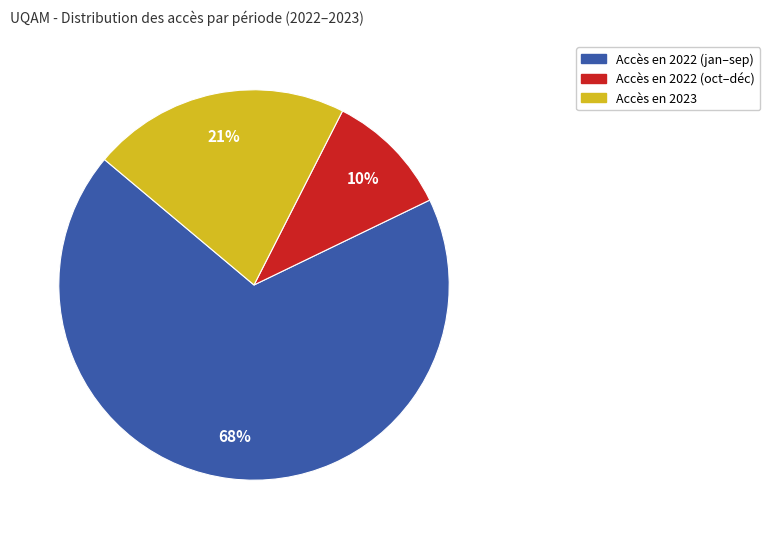

What is the largest slice in the pie chart?

Accès en 2022 (jan–sep)